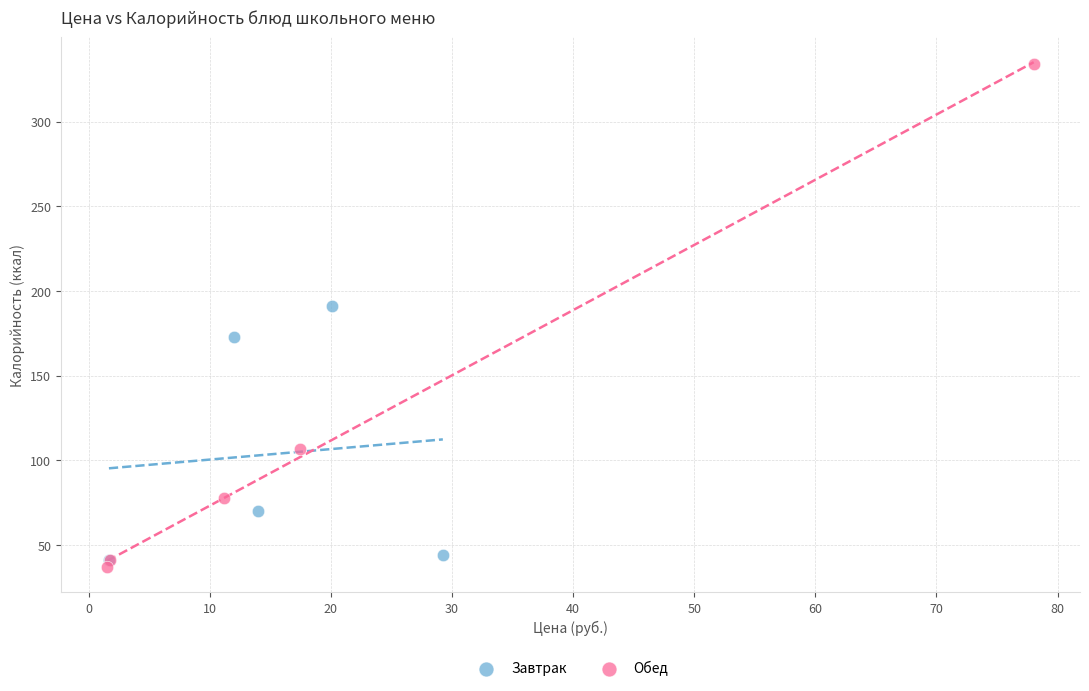

Which series contains the lowest Y value?

Обед